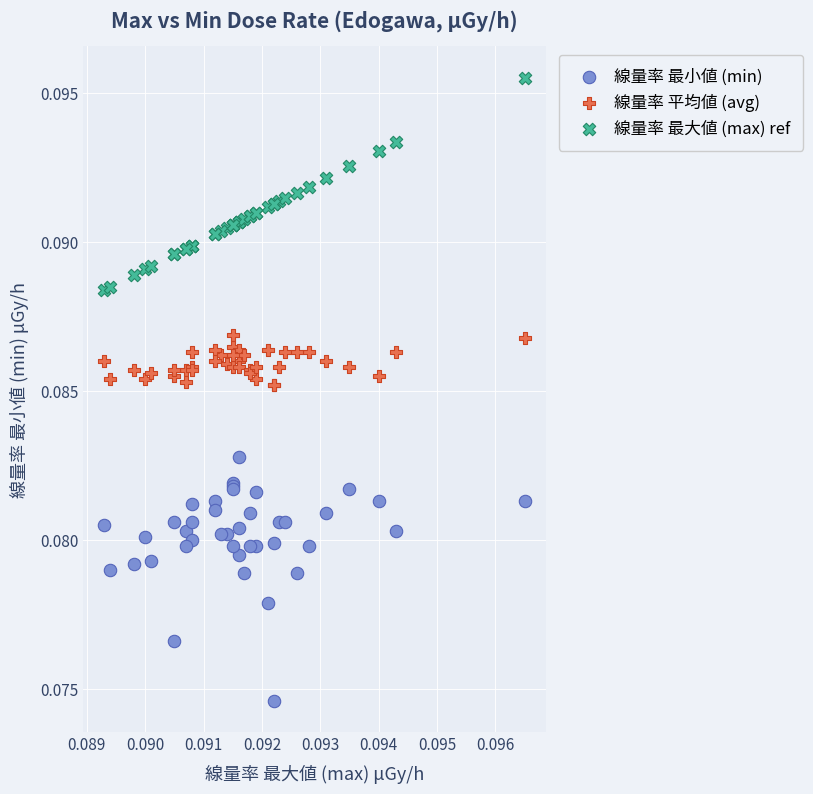

Which series contains the lowest Y value?

線量率 最小値 (min)